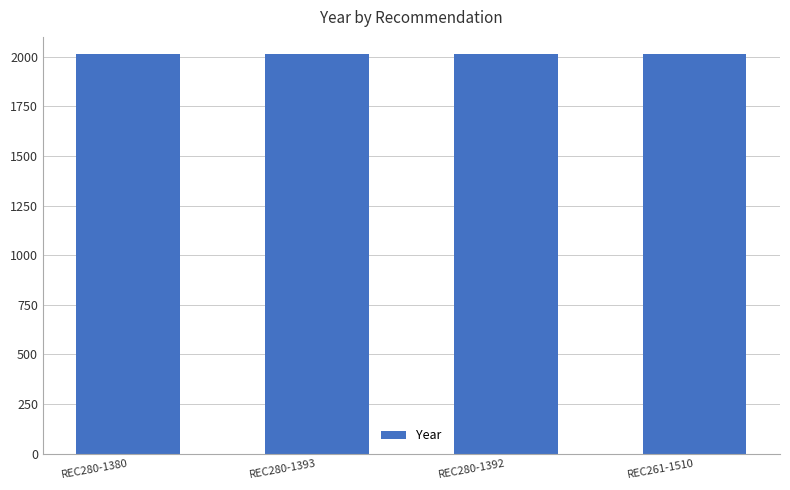

What is the smallest value displayed?

2014